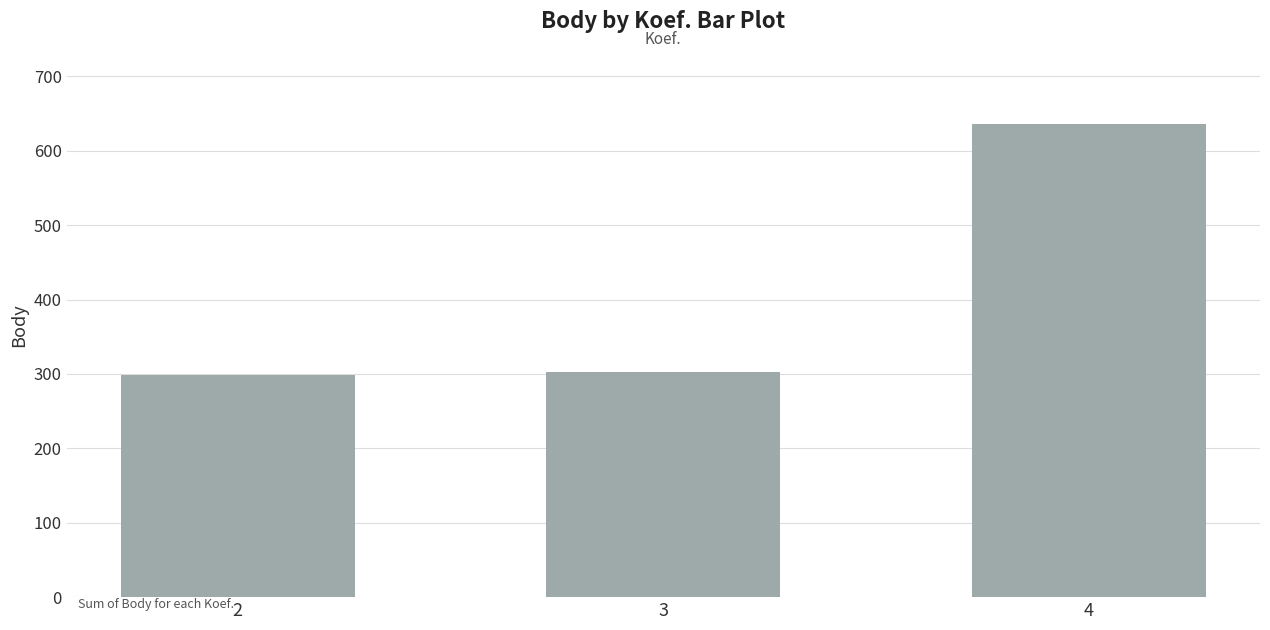

Reading right to left, transcribe all the data shown in this chart.

4=636	3=303	2=299